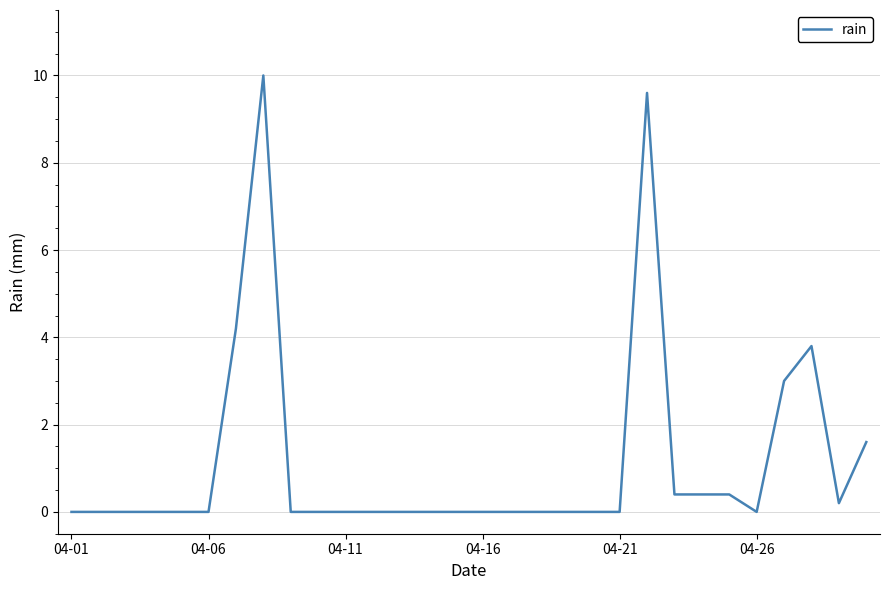

What is the average value?

1.1